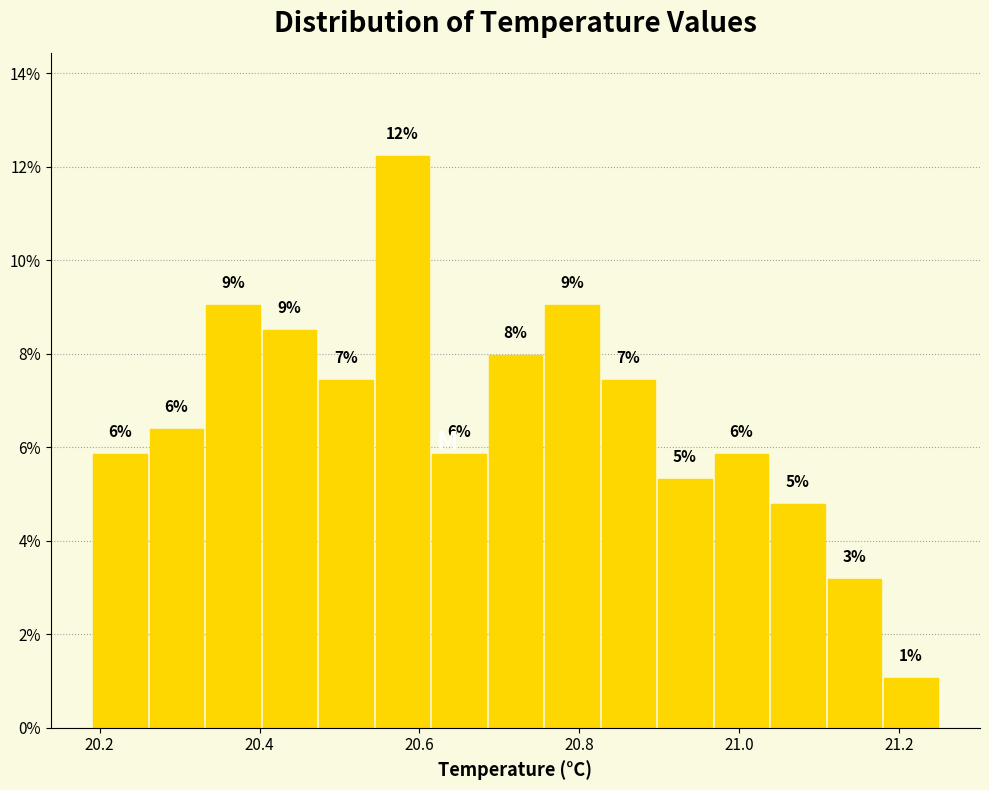

Around what value on the x-axis is the tallest bar? Give the approximate position of its centre, as read against the axis.

20.58